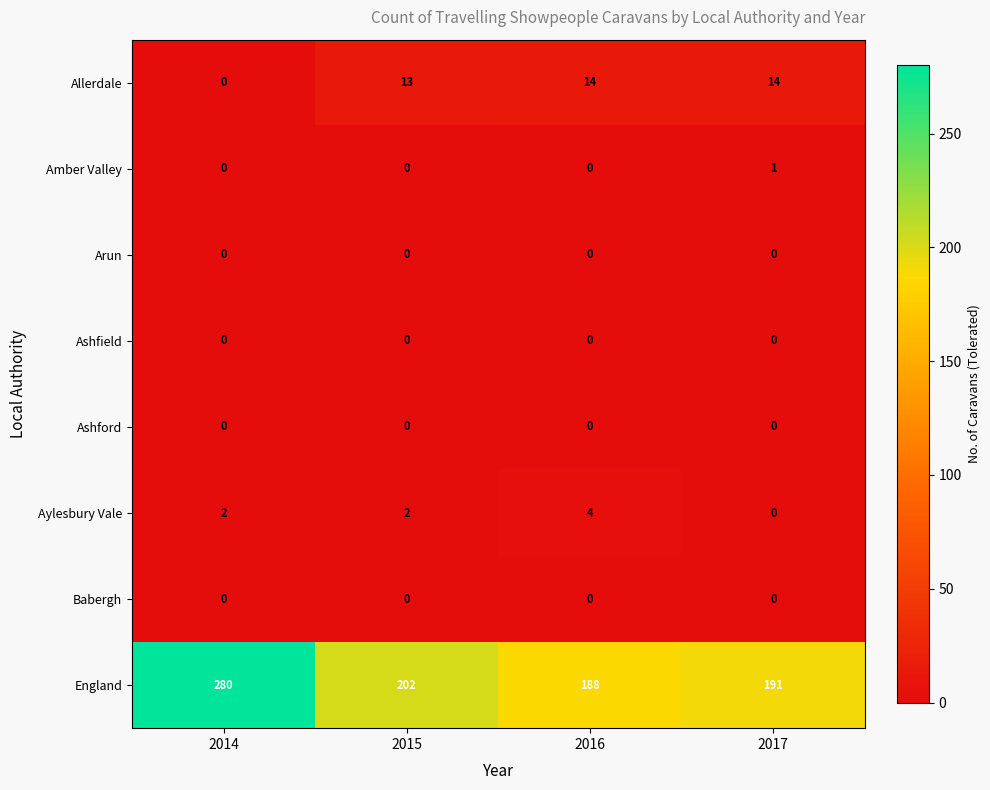

What is the difference between the England values at 2015 and 2016?

14